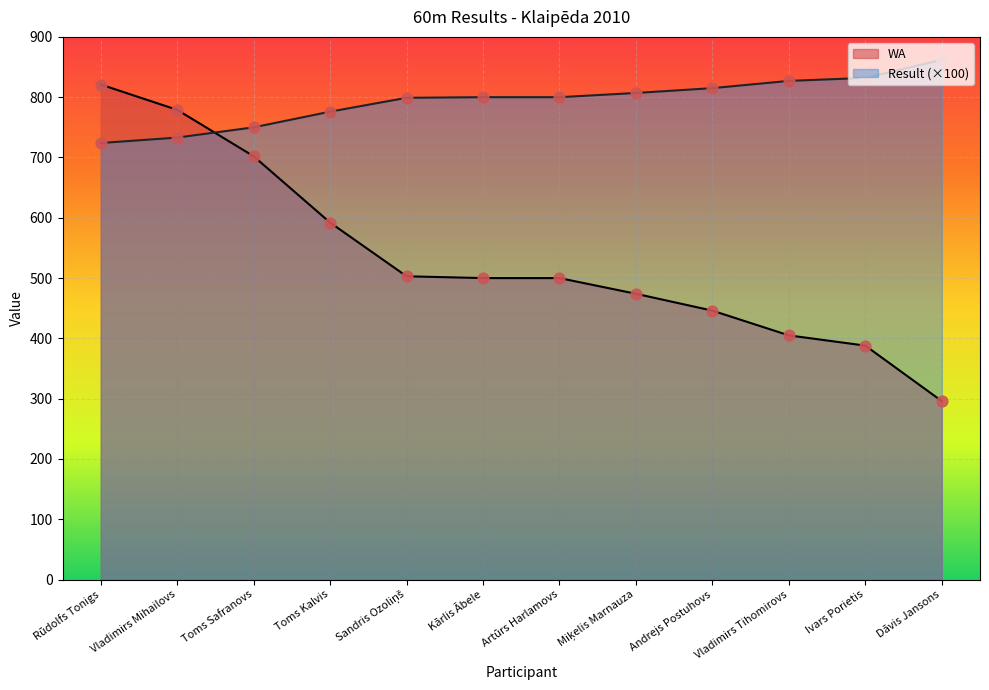

Which series has the widest spread of Y values?

WA